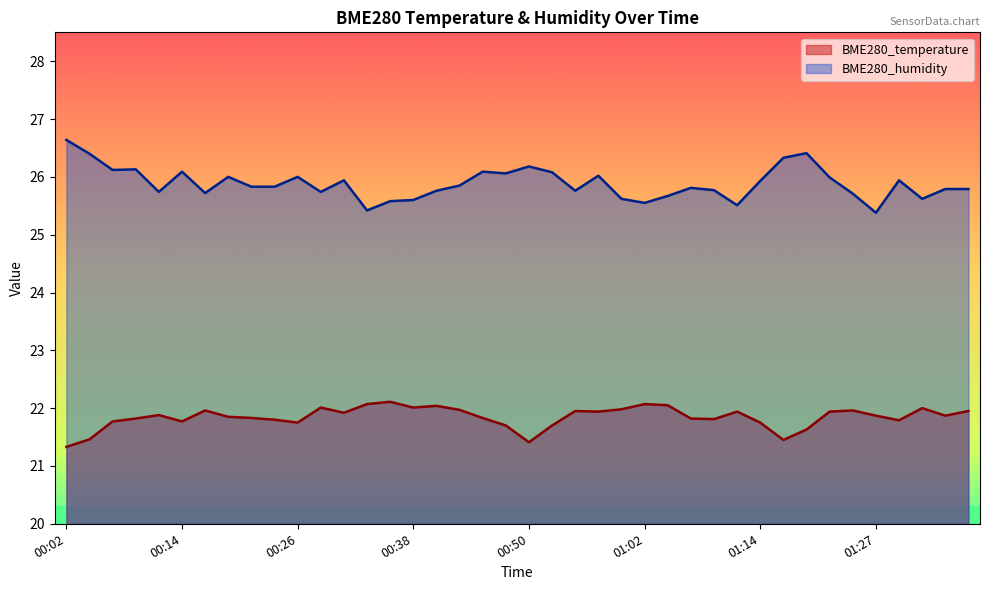

Which series has the widest spread of values?

BME280_humidity